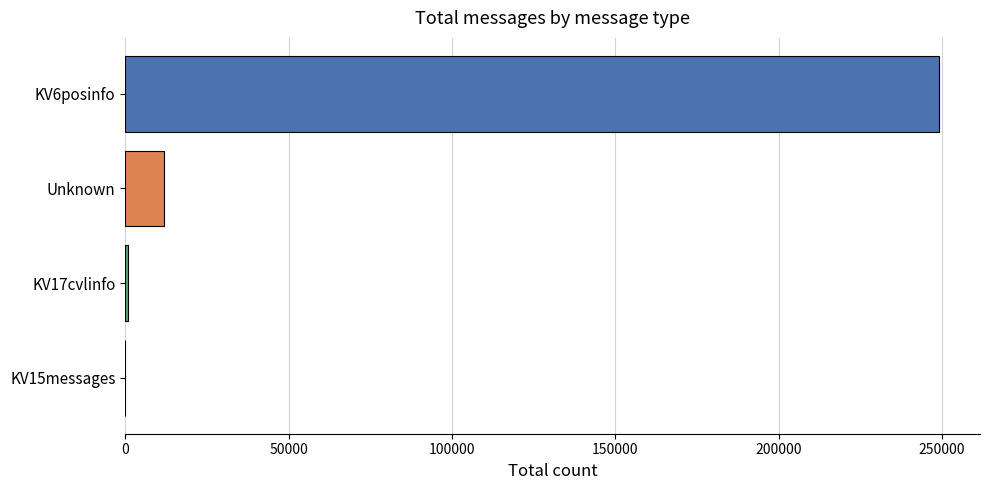

Which category has the highest value across all series?

KV6posinfo